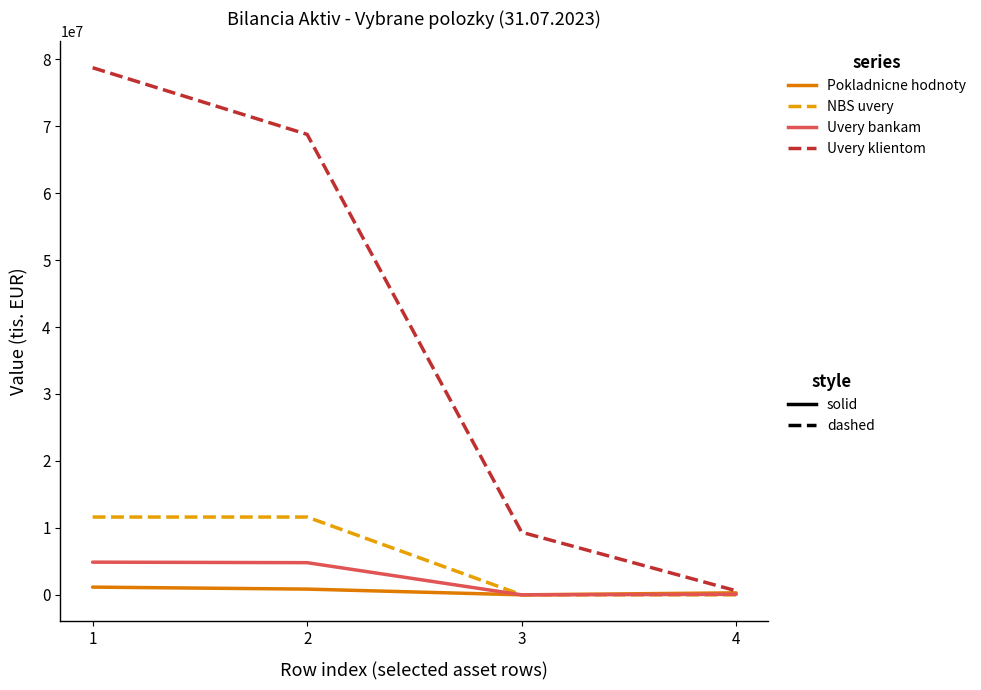

What is the greatest value displayed?

78731900